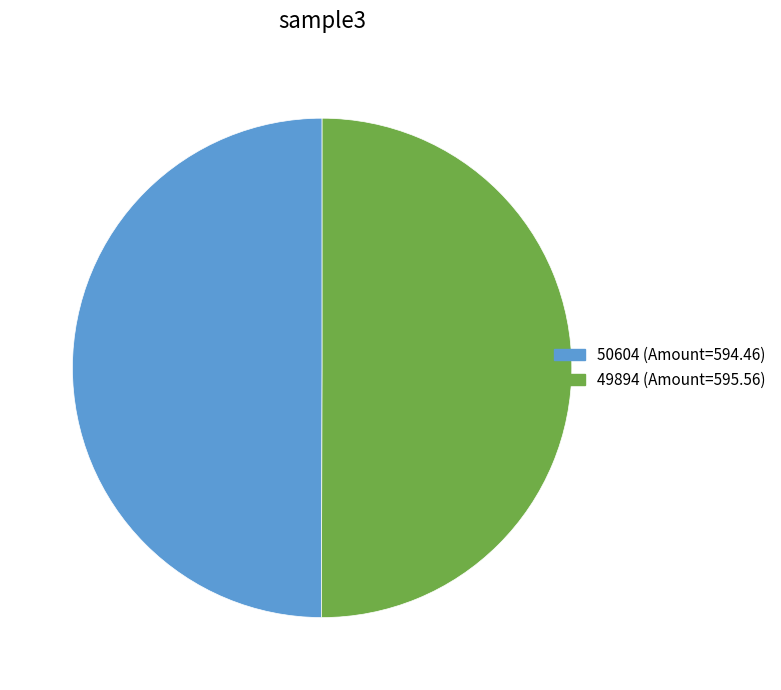

What is the ratio of the value at 49894 (Amount=595.56) to the value at 50604 (Amount=594.46)?

1.0